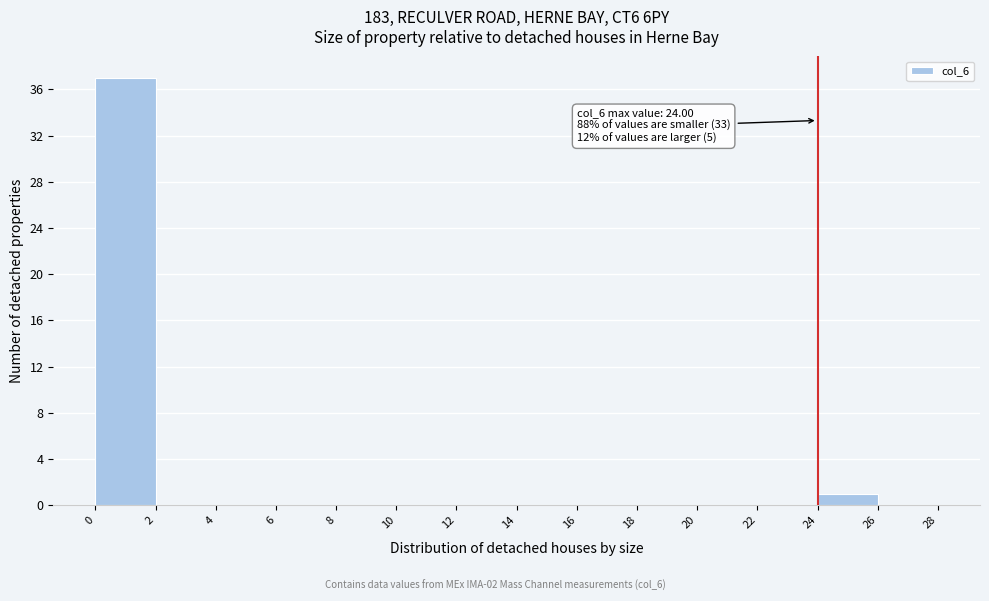

Over which range of the x-axis is the bar tallest?

0 to 2